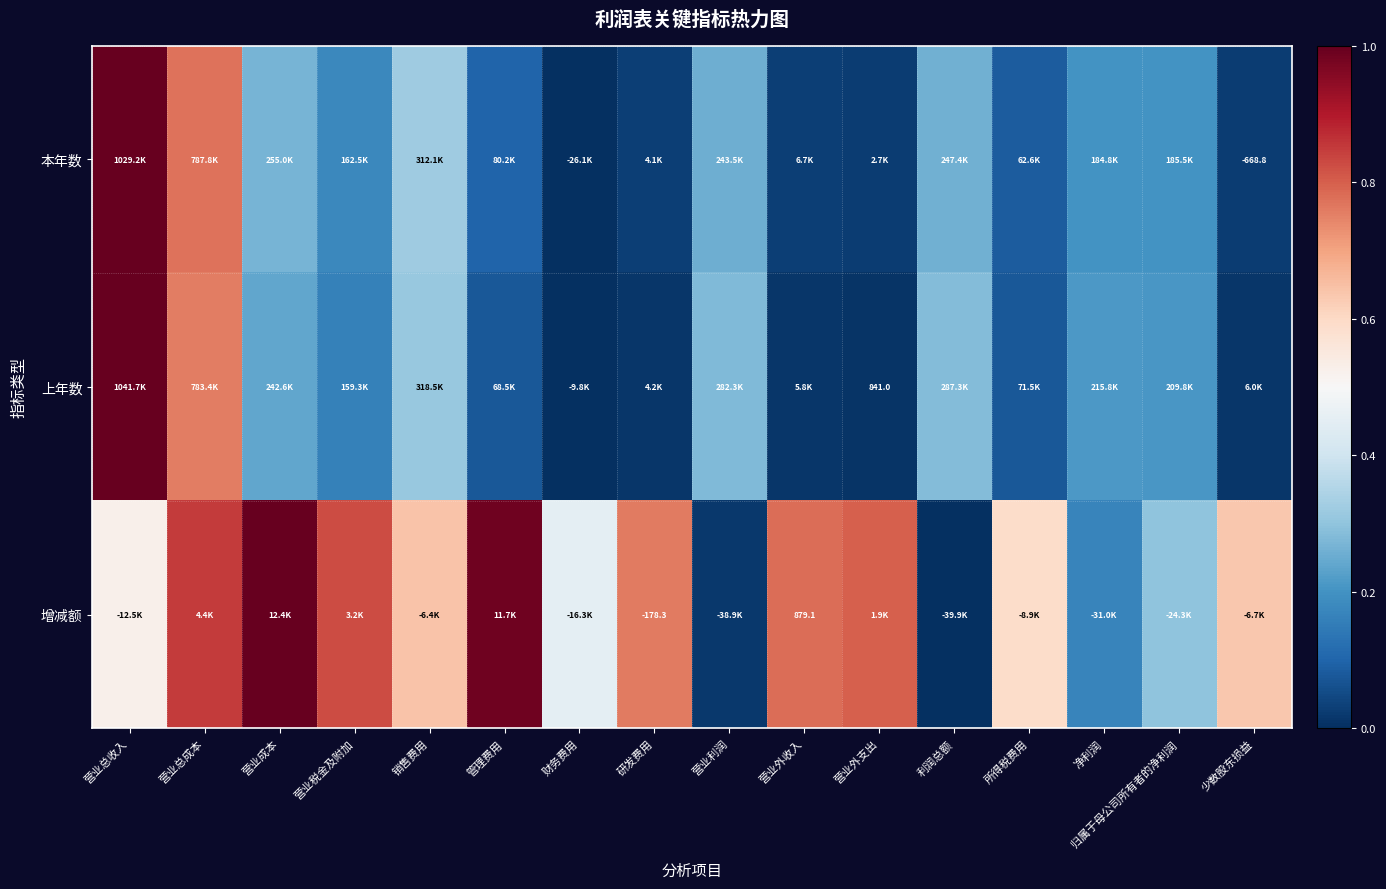

How many data points does each series have?

16